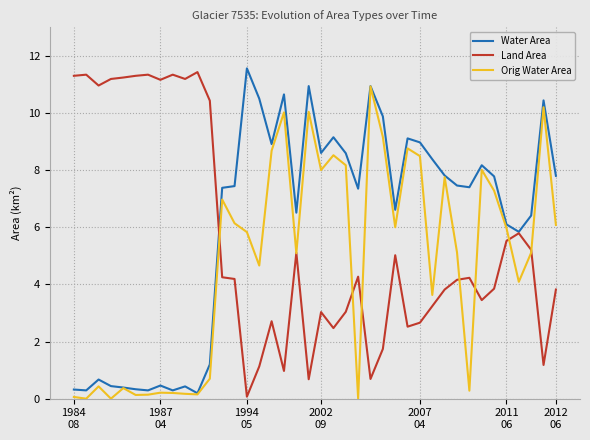

List the series in order of their overall mean, highest first.

Water Area, Land Area, Orig Water Area